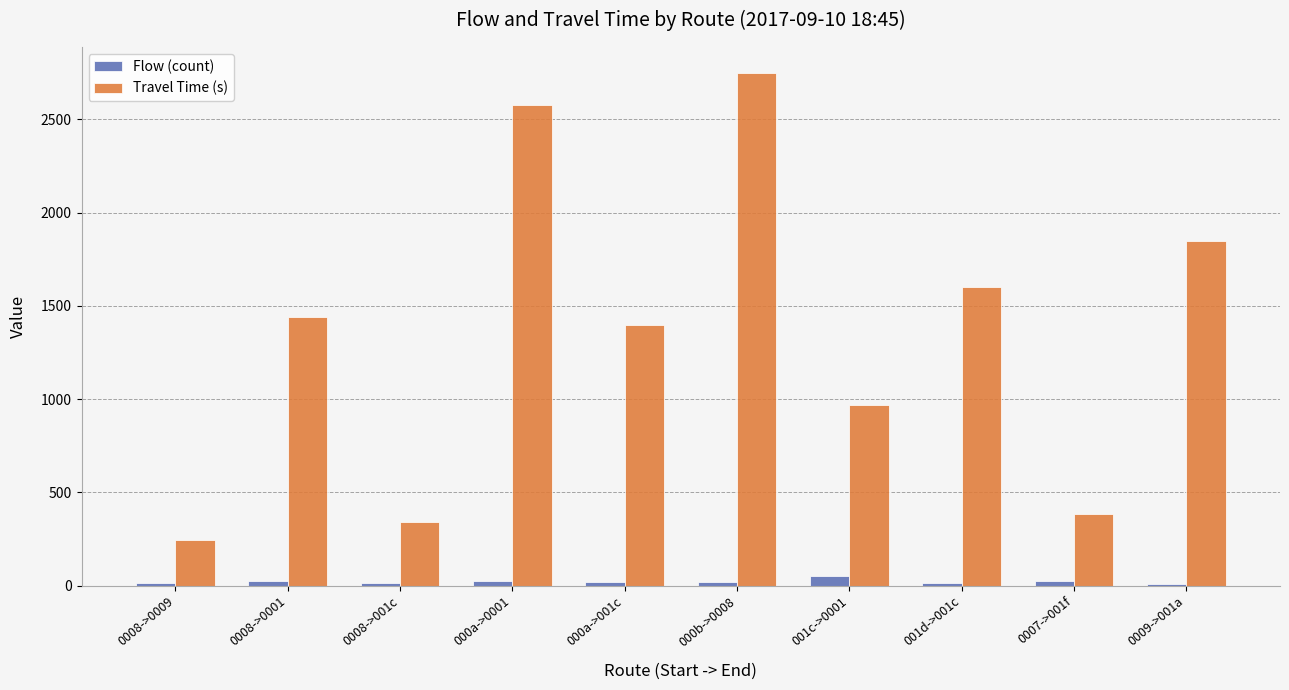

What is the value of the Travel Time (s) bar at the 4th from the left?

2577